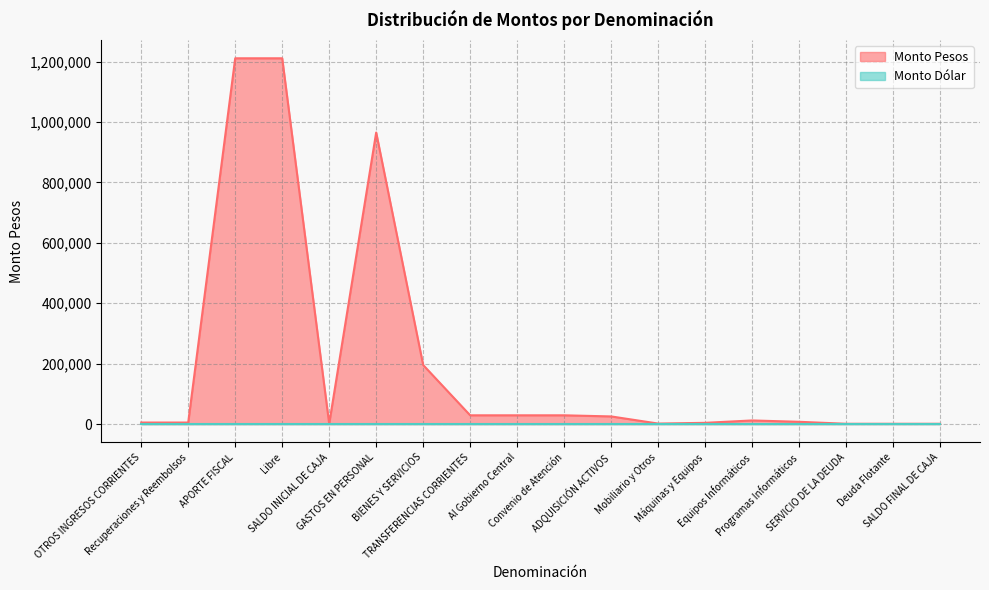

What value does the data have at Deuda Flotante, to the nearest 50?

1000